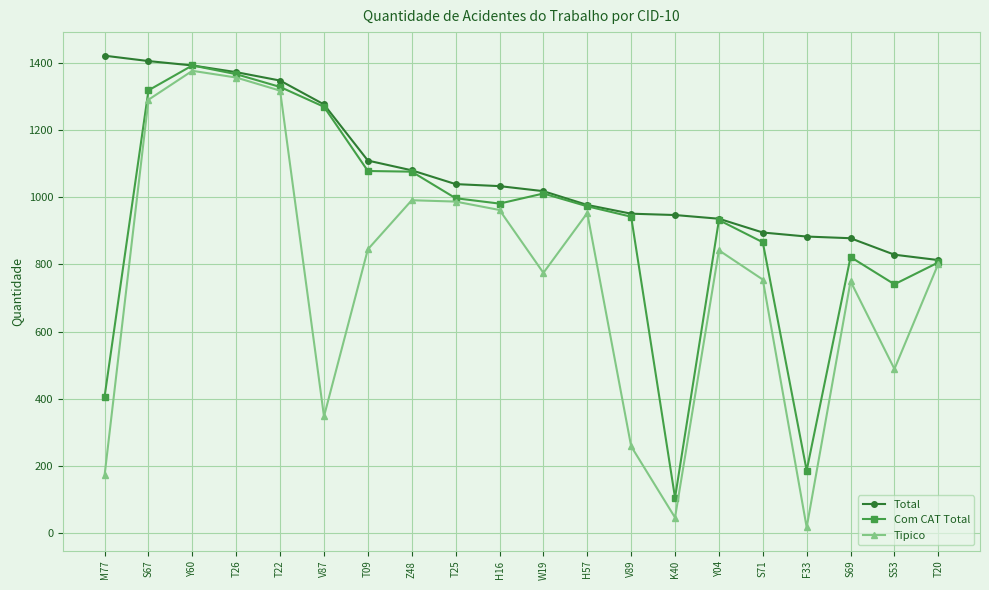

Which series has the largest total across all categories?

Total